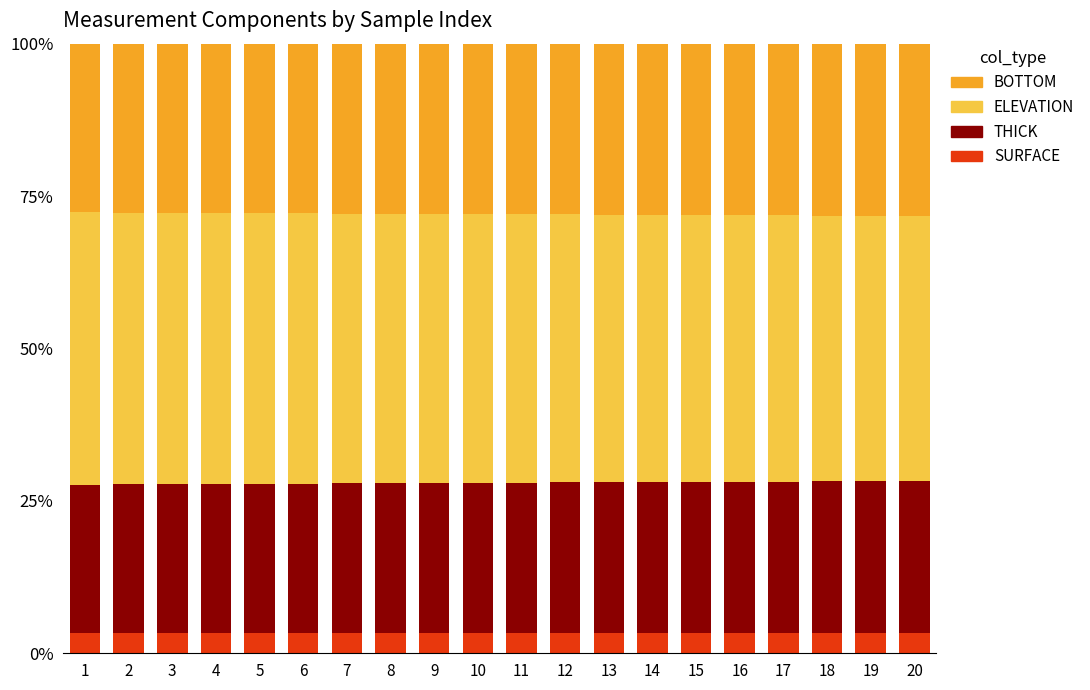

What is the maximum value for SURFACE?

3.4